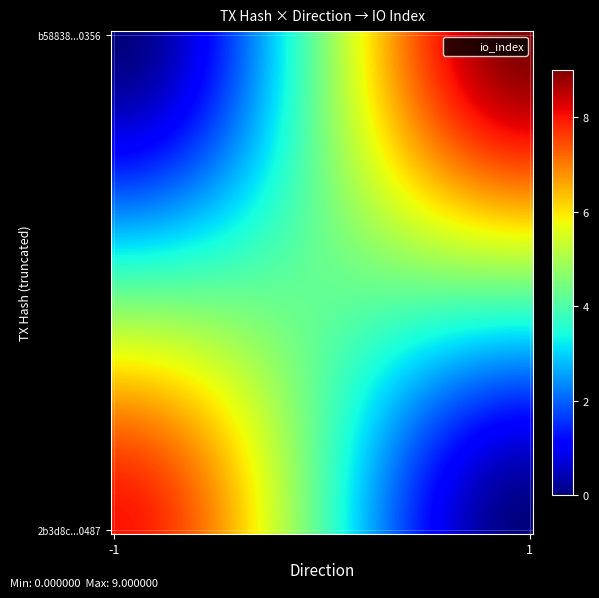

How many series are shown in this chart?

2